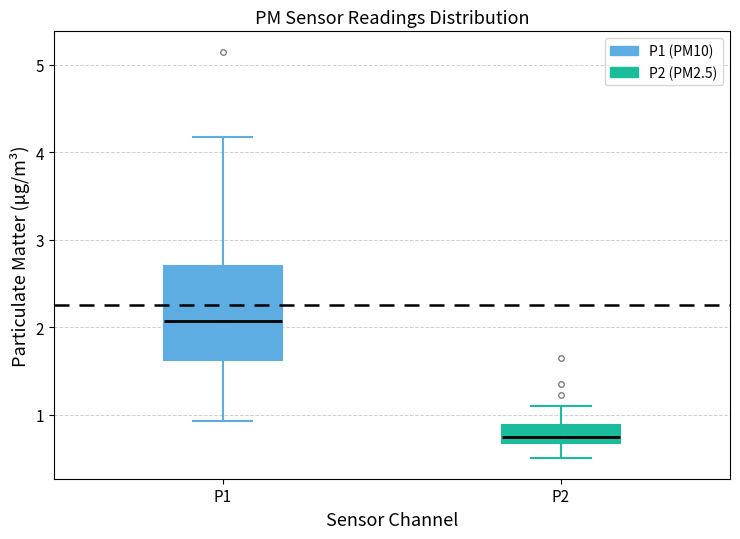

Where is the lower edge of the box for P2 on the y-axis? The values are not printed on the chart, so give them approximately, as read against the axis.

0.7